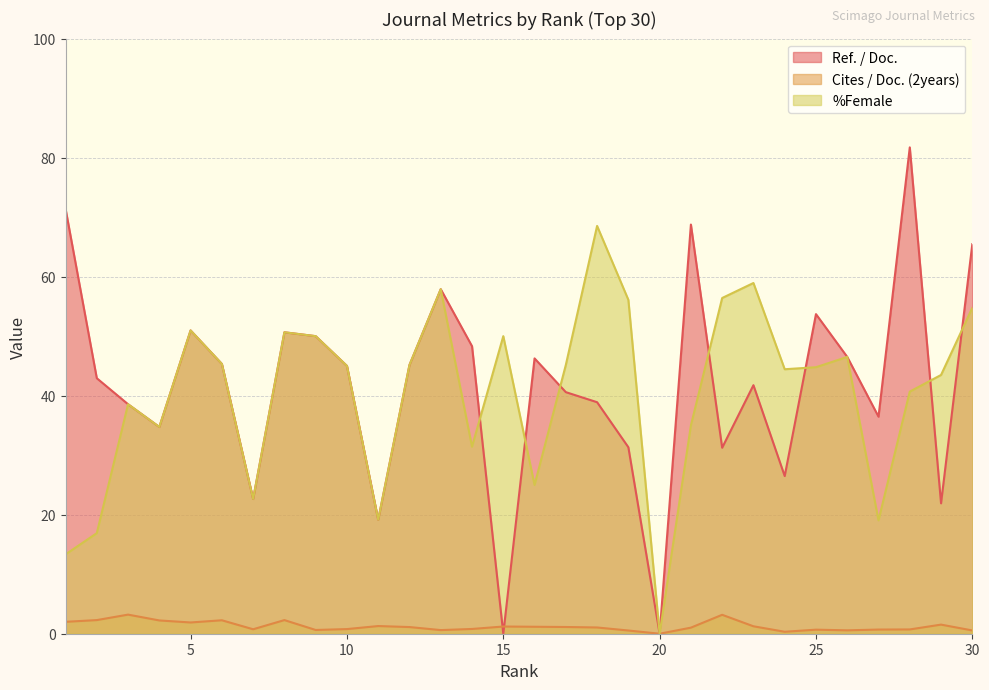

What is the difference between the second highest and second lowest values in the Ref. / Doc. series?

71.4